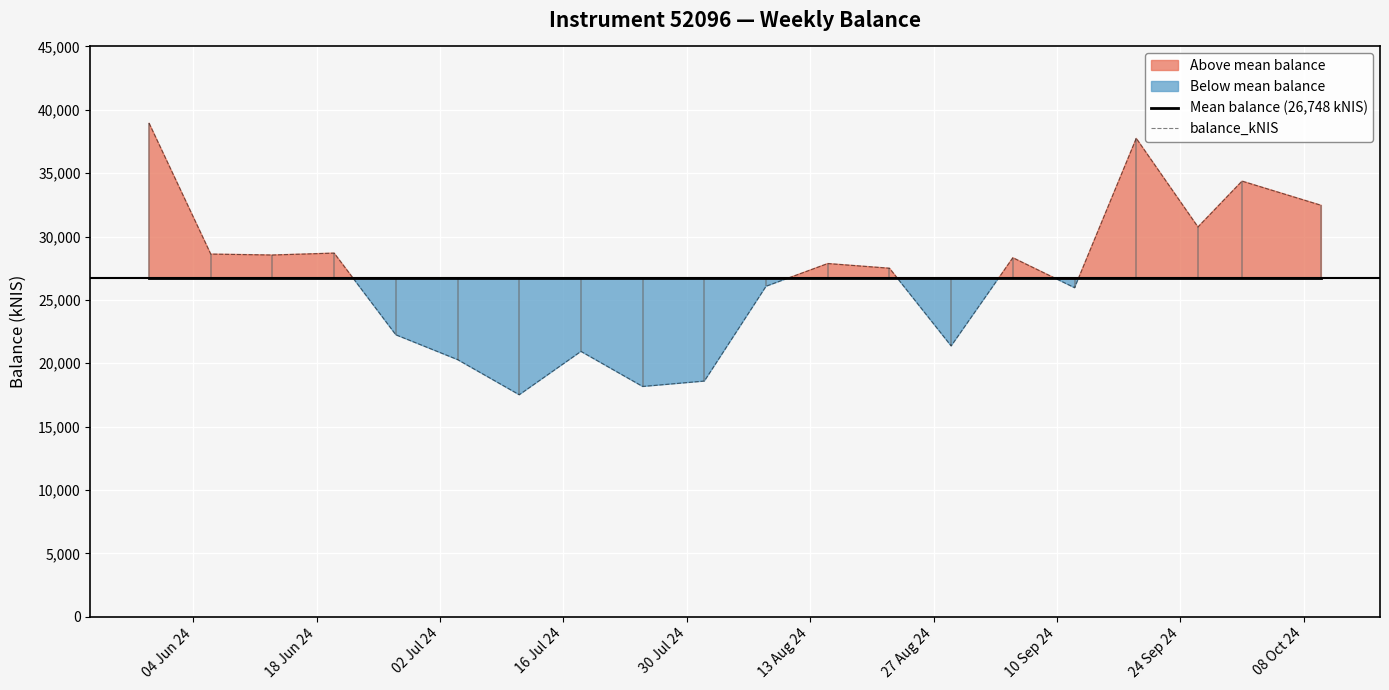

True or false: Mean balance (26,748 kNIS) and balance_kNIS intersect in this chart.

True